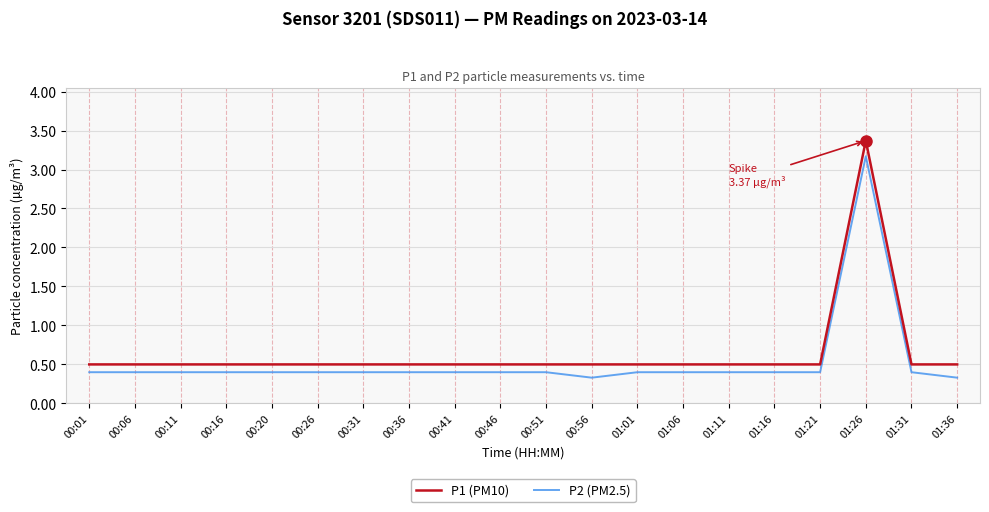

What value does the P1 (PM10) series have at 00:20?

0.5